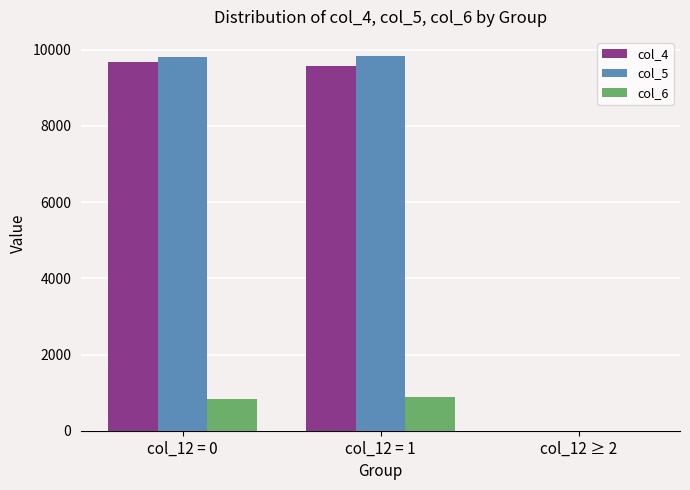

What is the total value across all series at col_12 = 1?

20299